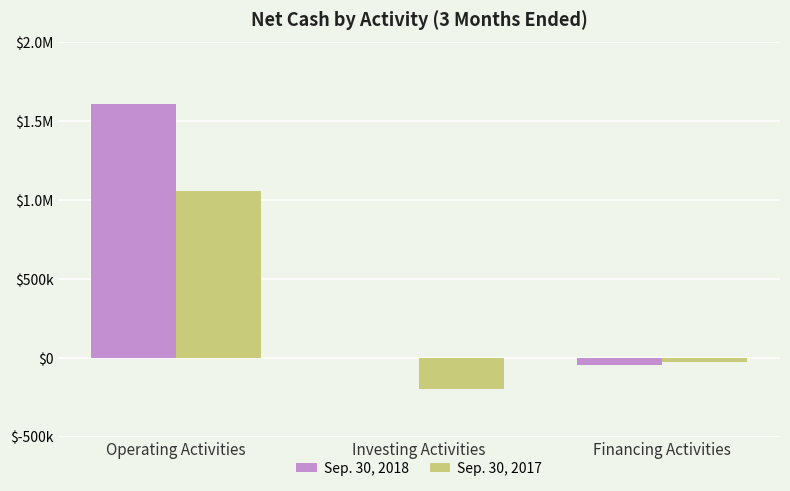

What are all the series names shown in the legend?

Sep. 30, 2018, Sep. 30, 2017